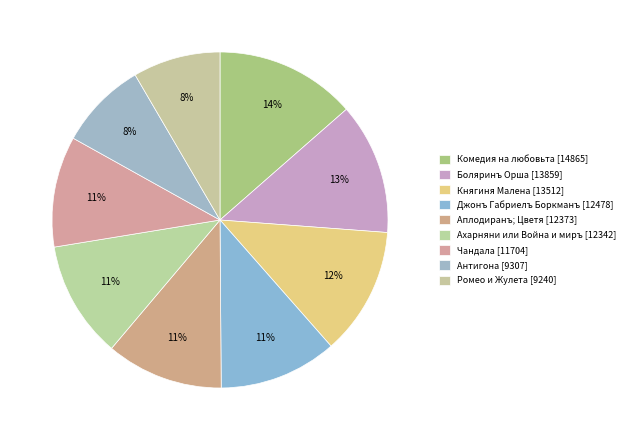

To the nearest percent, what is the difference between the largest and smallest slice percentages?

5%